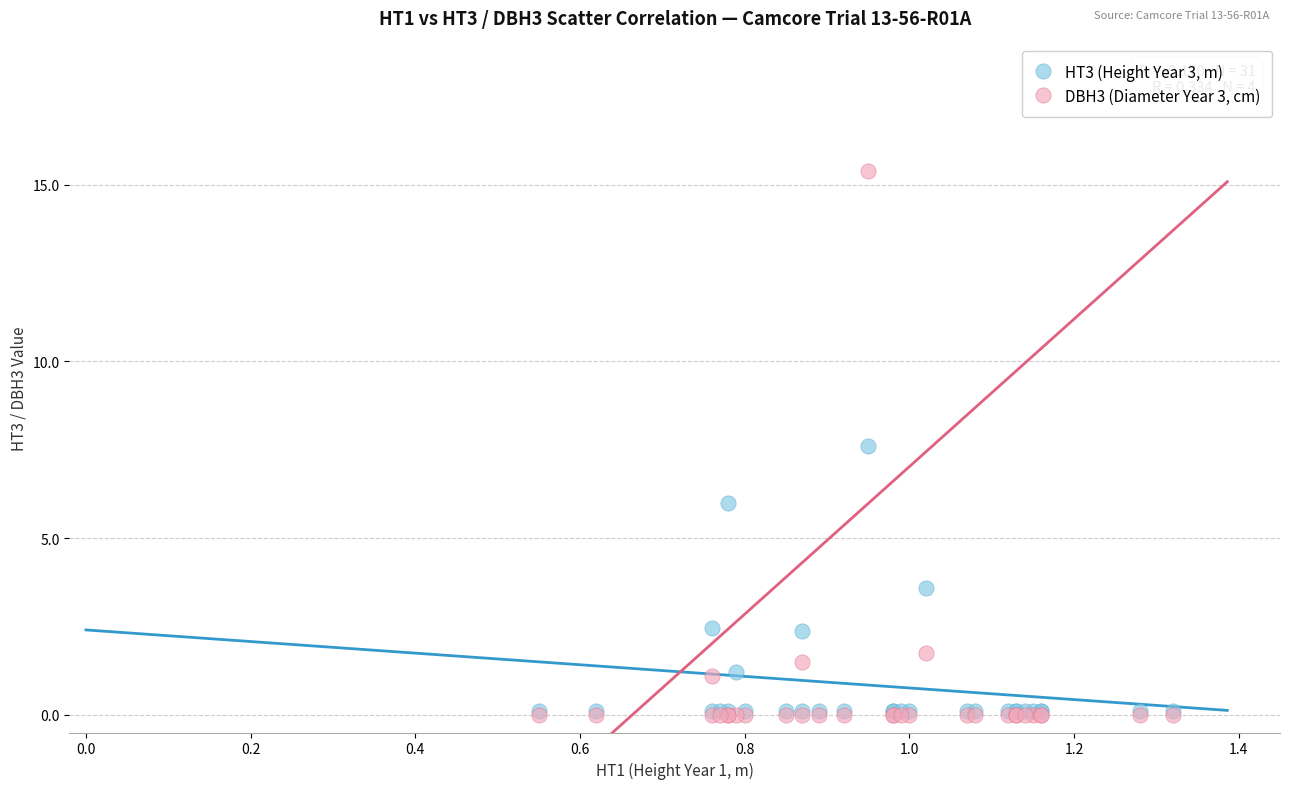

Which series reaches the maximum Y coordinate?

DBH3 (Diameter Year 3, cm)